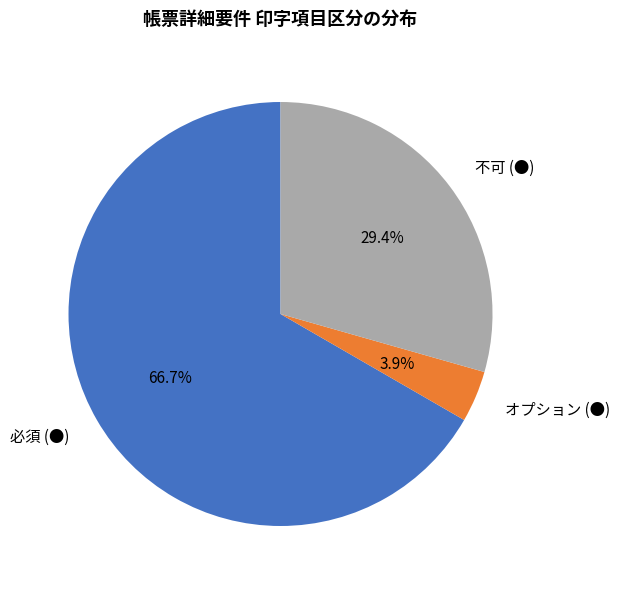

Which slice is the smallest?

オプション (●)